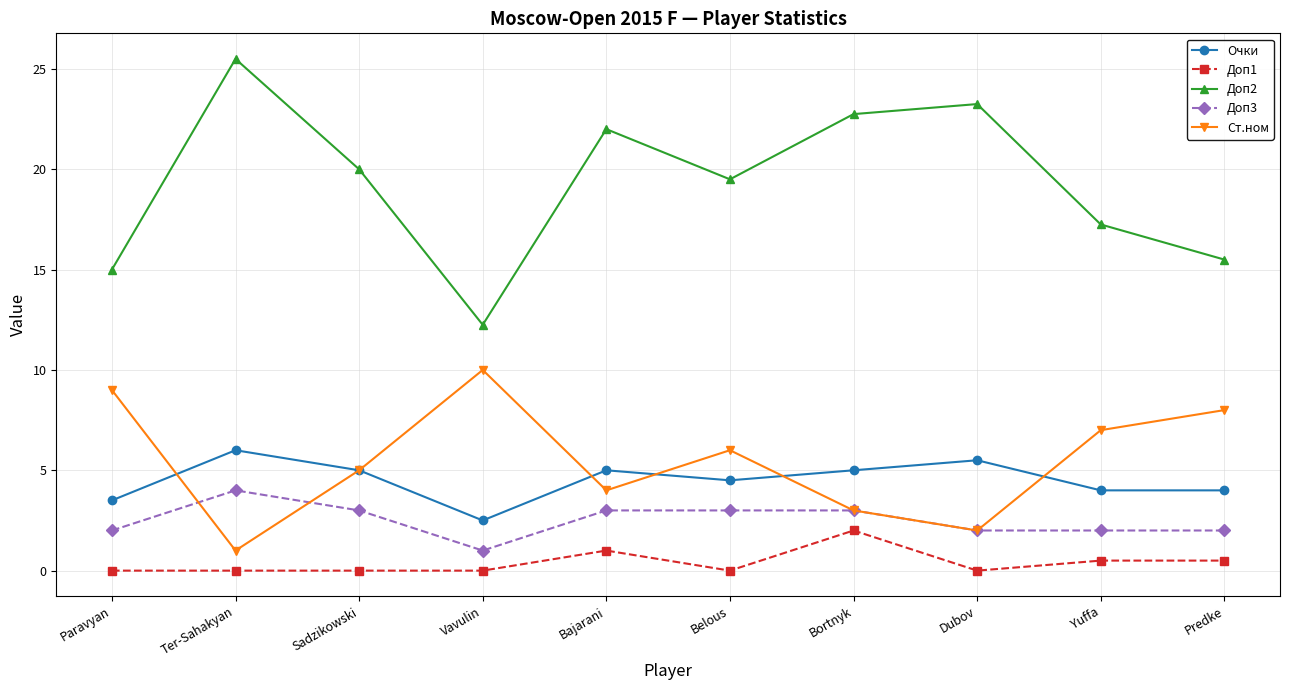

What is the total value across all series at Sadzikowski?

33.0